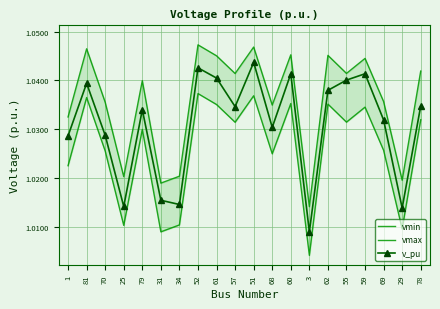

How many interior local peaks does the vmin series have?

7